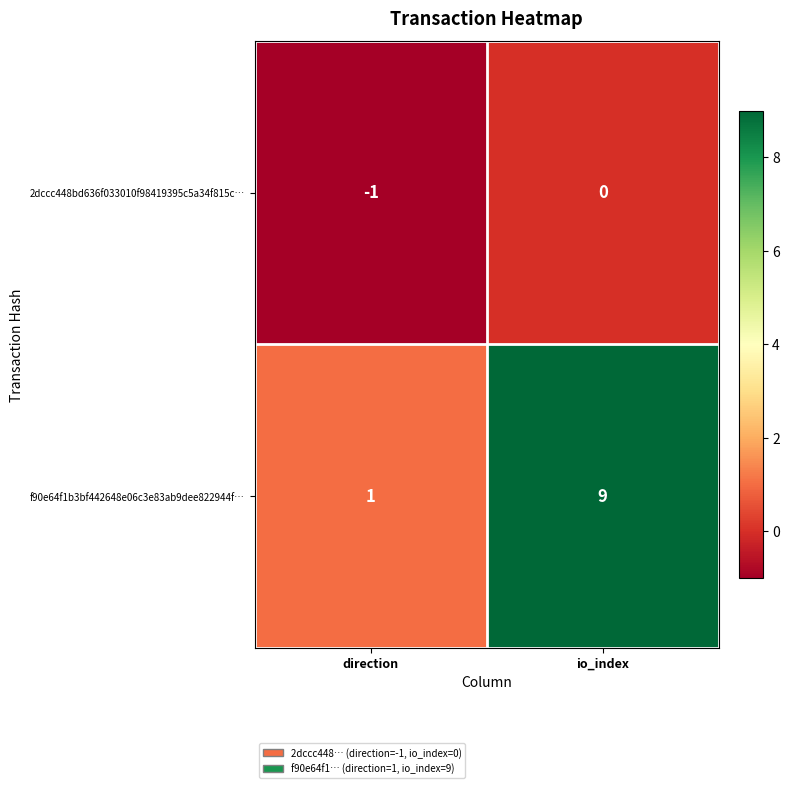

At which category is the sum across all series the highest?

io_index